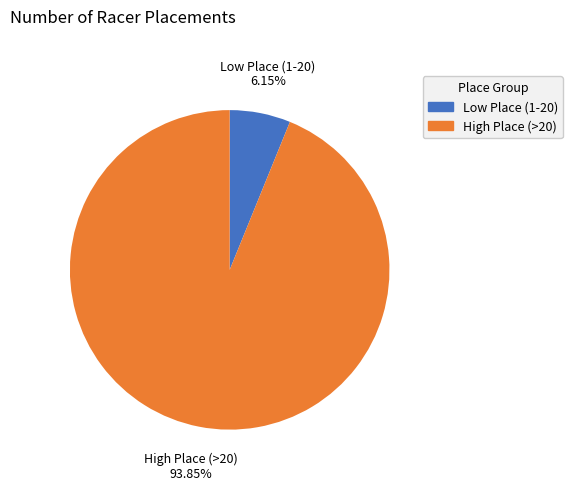

How many slices are in this pie chart?

2